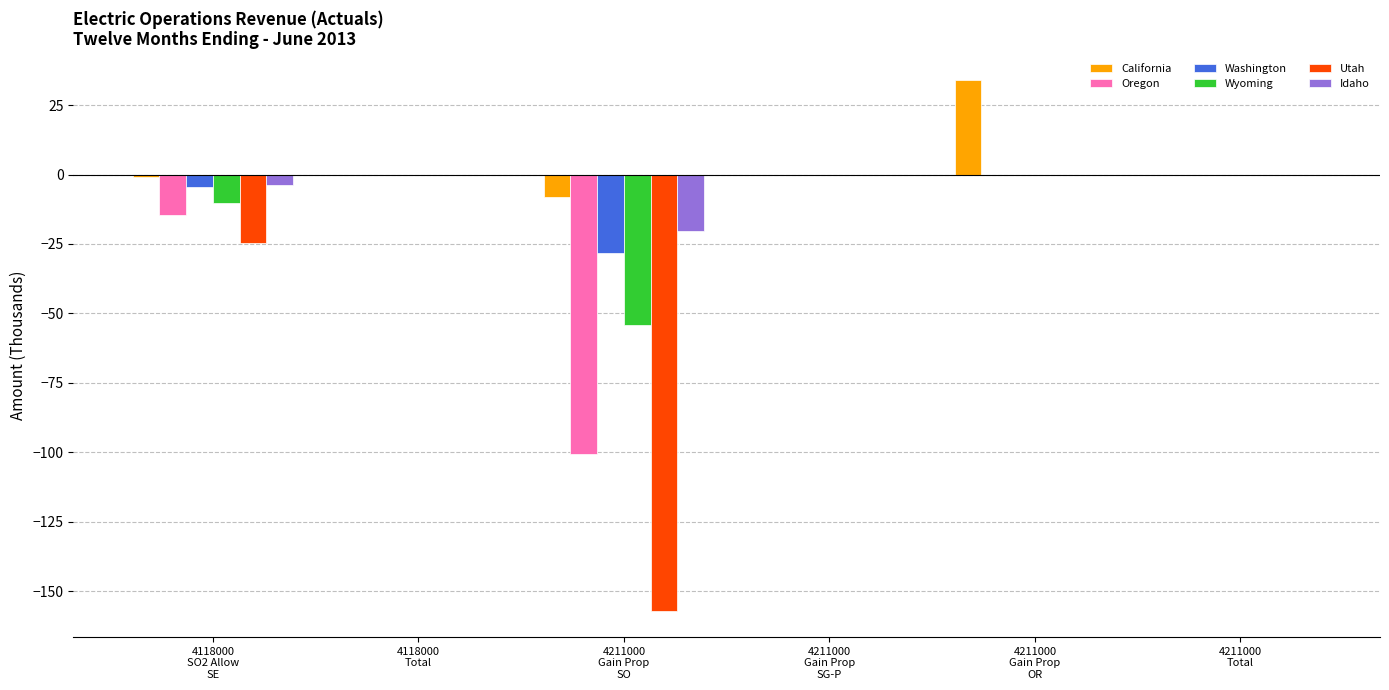

True or false: Utah has a value of -157.0 at 4211000
Gain Prop
SO.

True